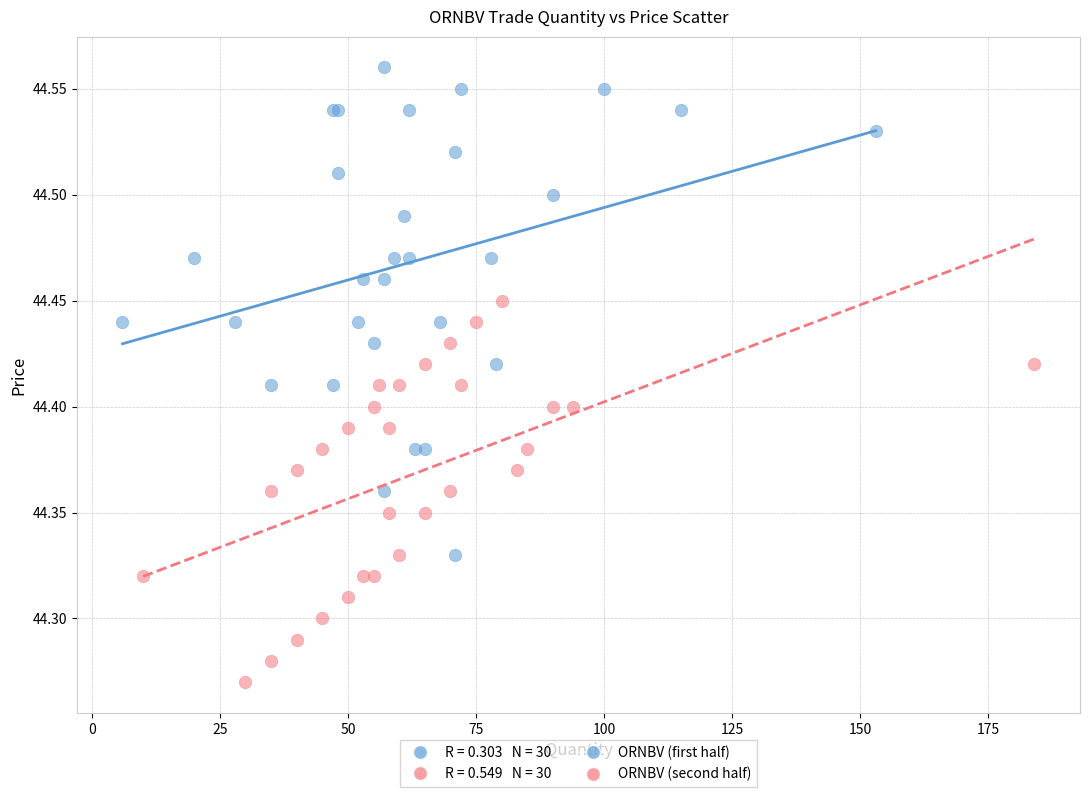

Which series contains the lowest Y value?

ORNBV (second half)